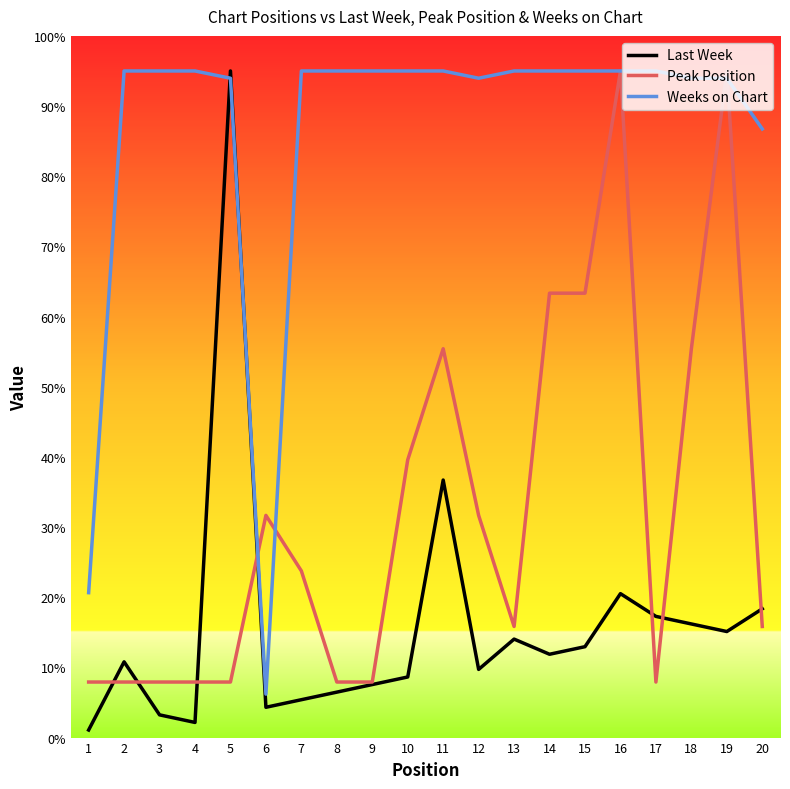

Which series ends up on top after the final intersection of Last Week and Peak Position?

Last Week